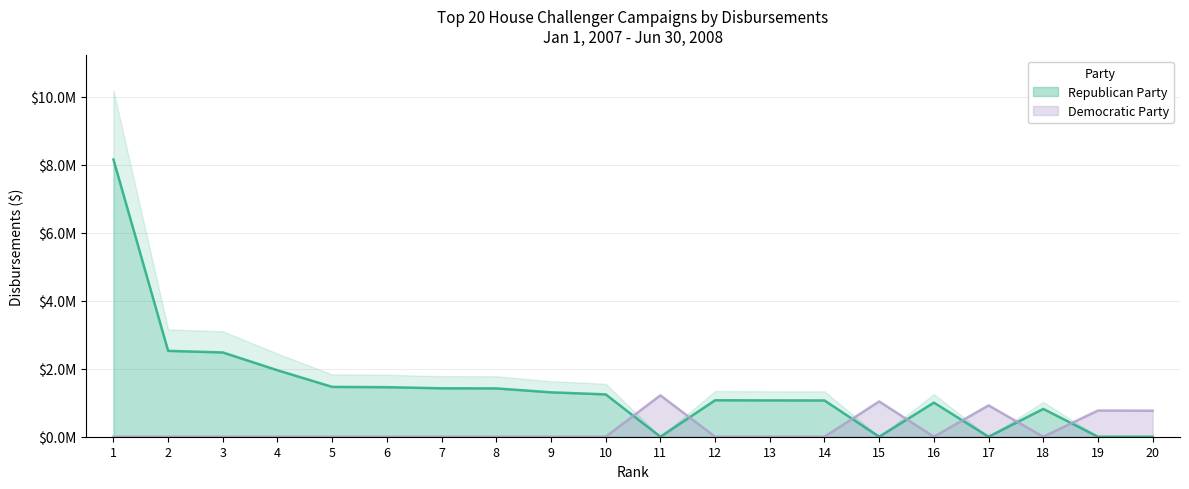

What is the spread (max minus min) of values at 8?

1422225.9